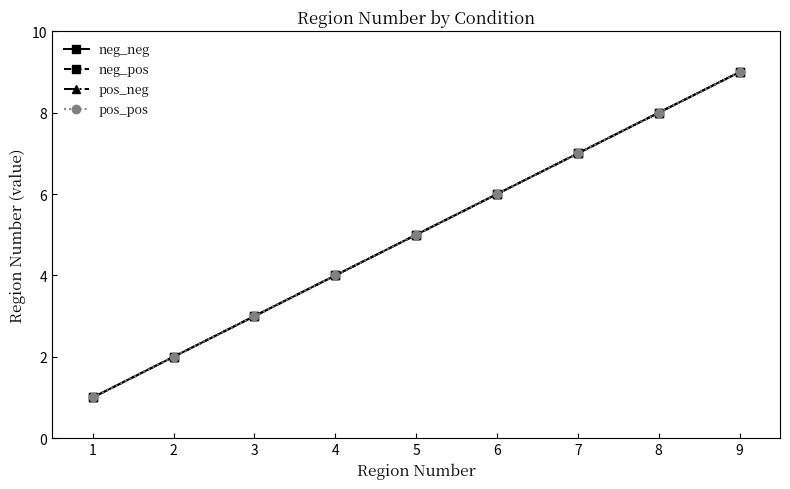

Is the value of neg_neg at 7 greater than the value of pos_pos at 8?

No